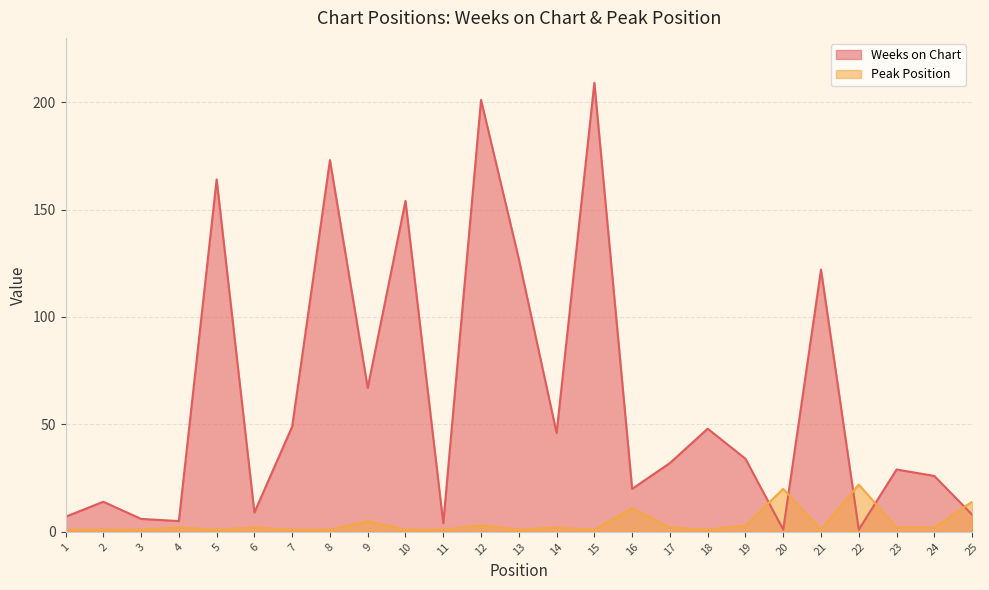

How many values in the Weeks on Chart series are below 32?

12